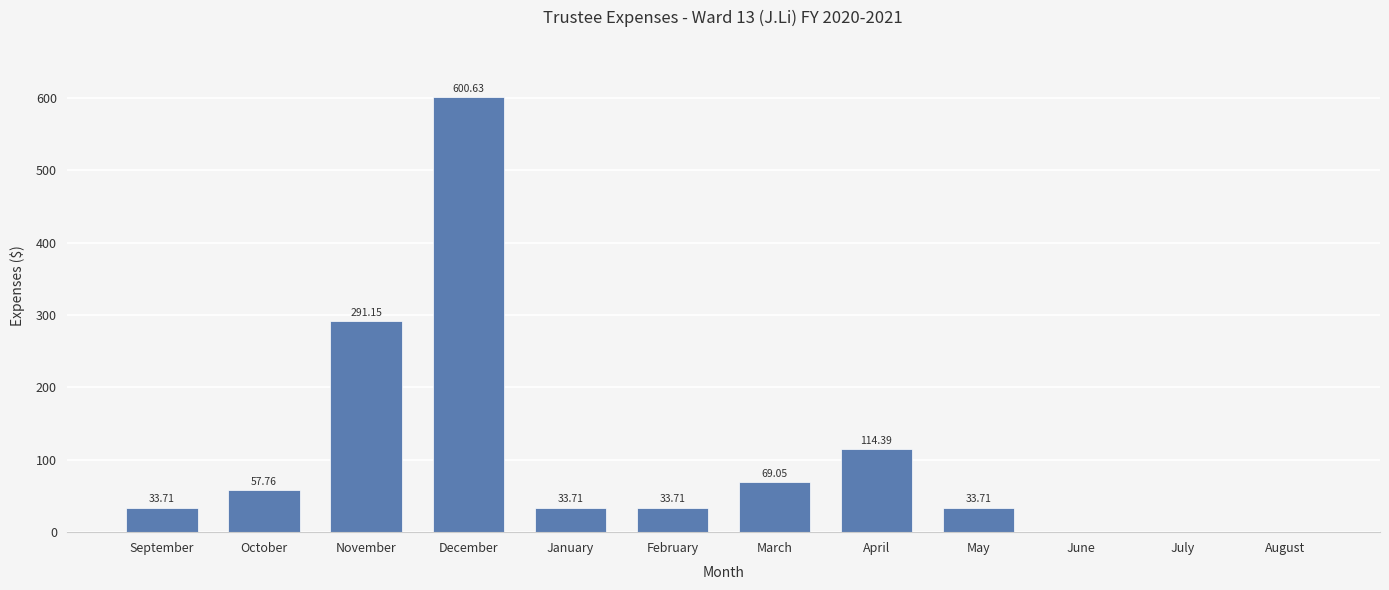

How many data points does each series have?

12